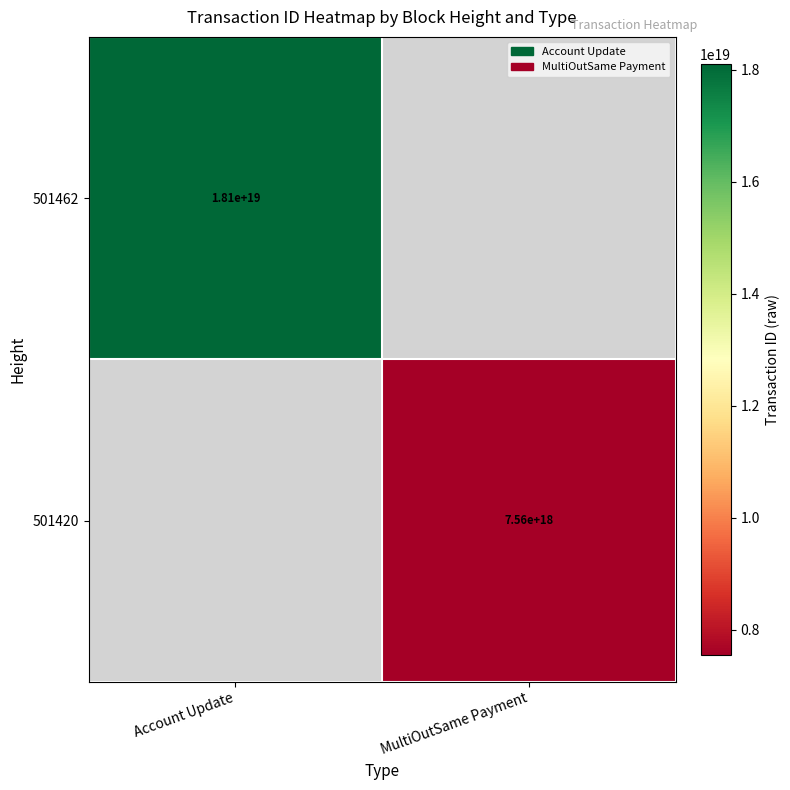

What is the maximum value shown in the chart?

18101185385076326400.0